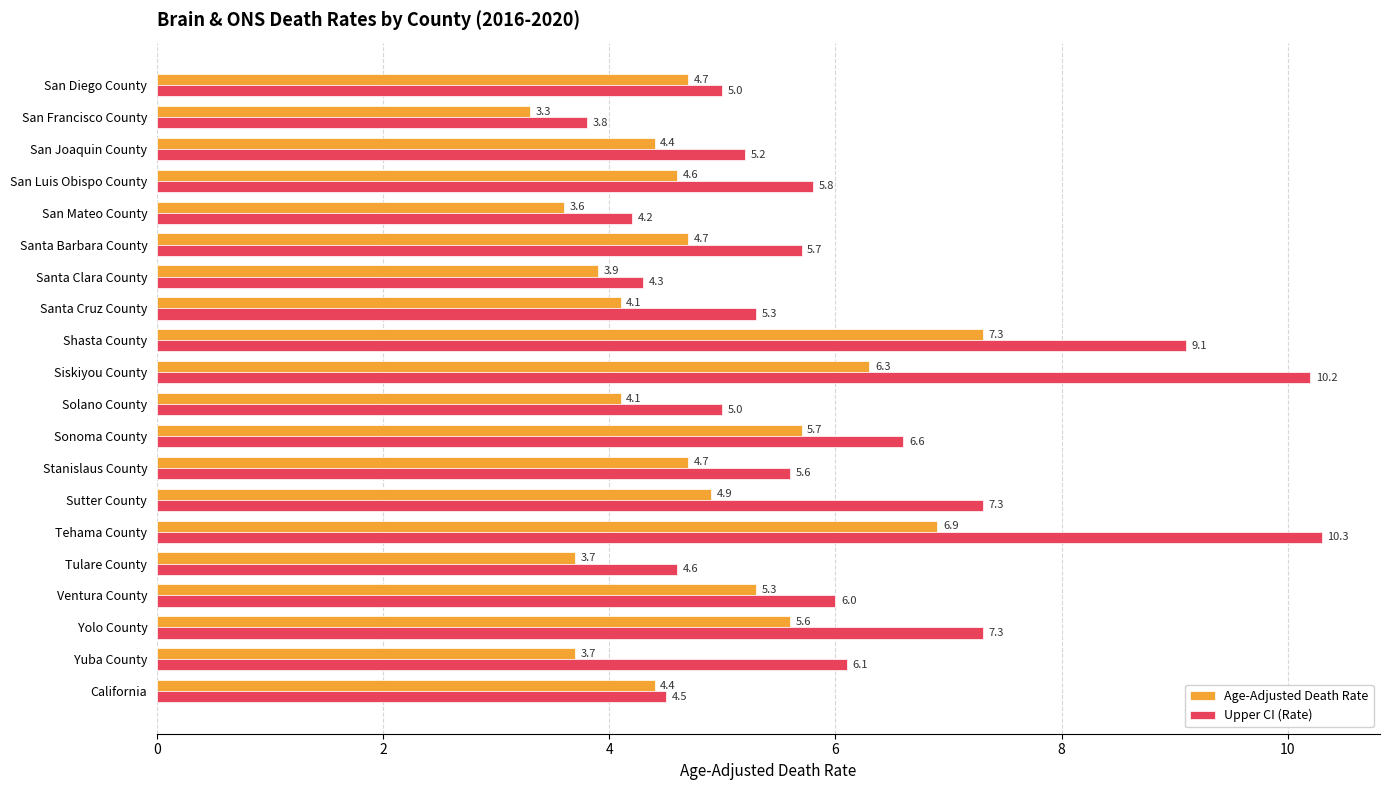

The Age-Adjusted Death Rate series shows 7.2 at Santa Cruz County. True or false?

False